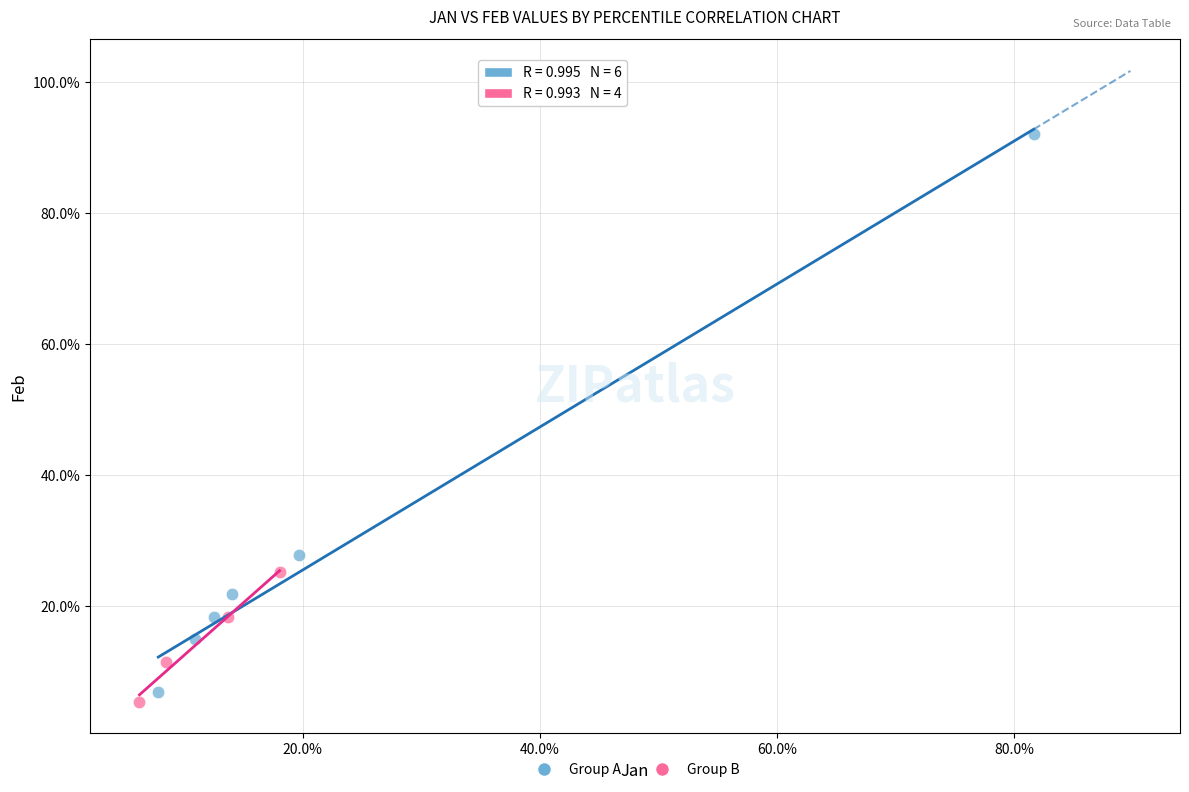

What are all the series names shown in the legend?

Group A, Group B